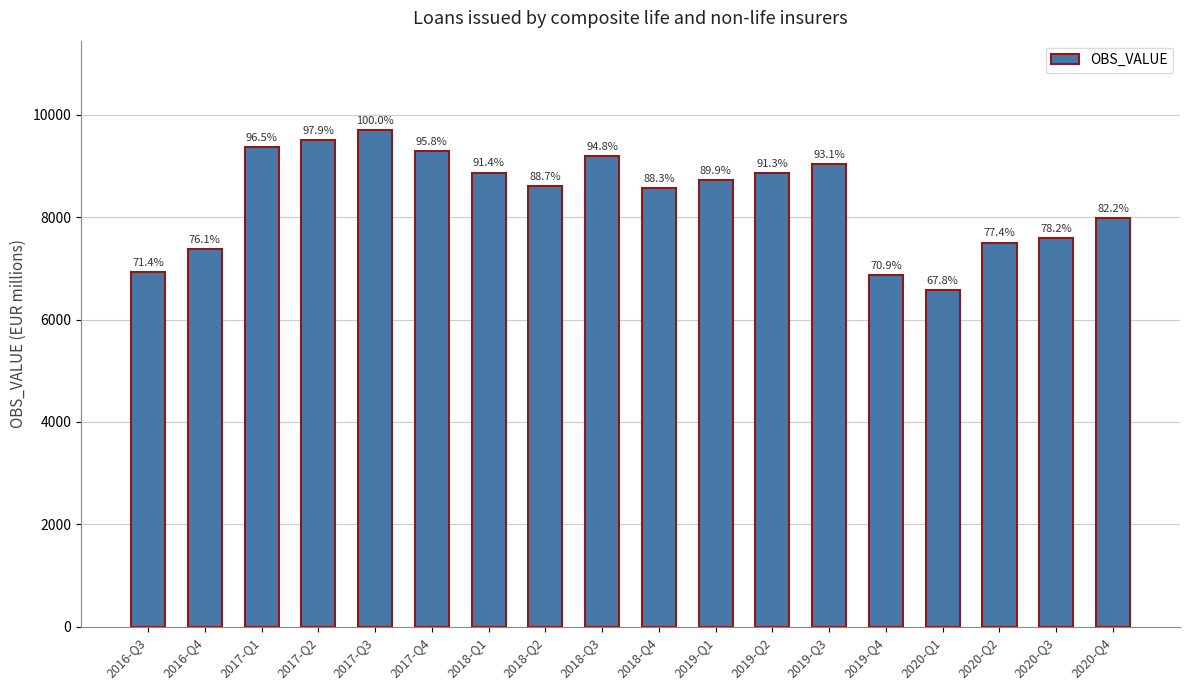

Does the chart contain any negative values?

No